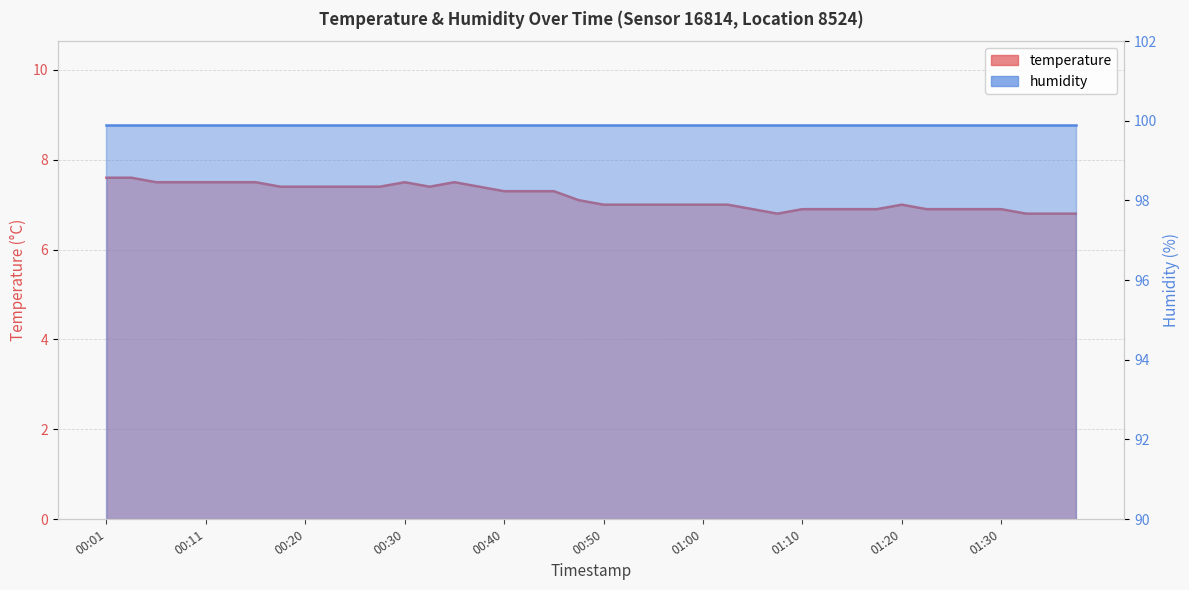

What is the approximate value at 00:50?

7.0